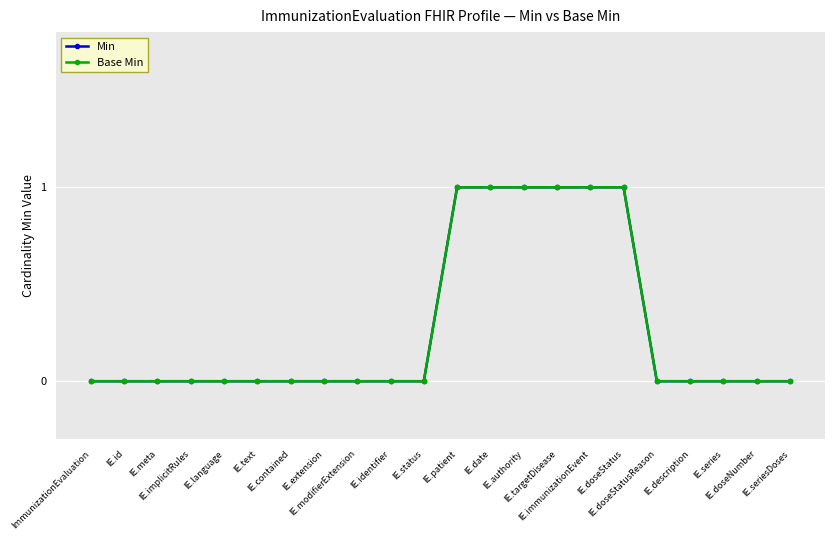

Is this an area chart (filled region under the line)?

No